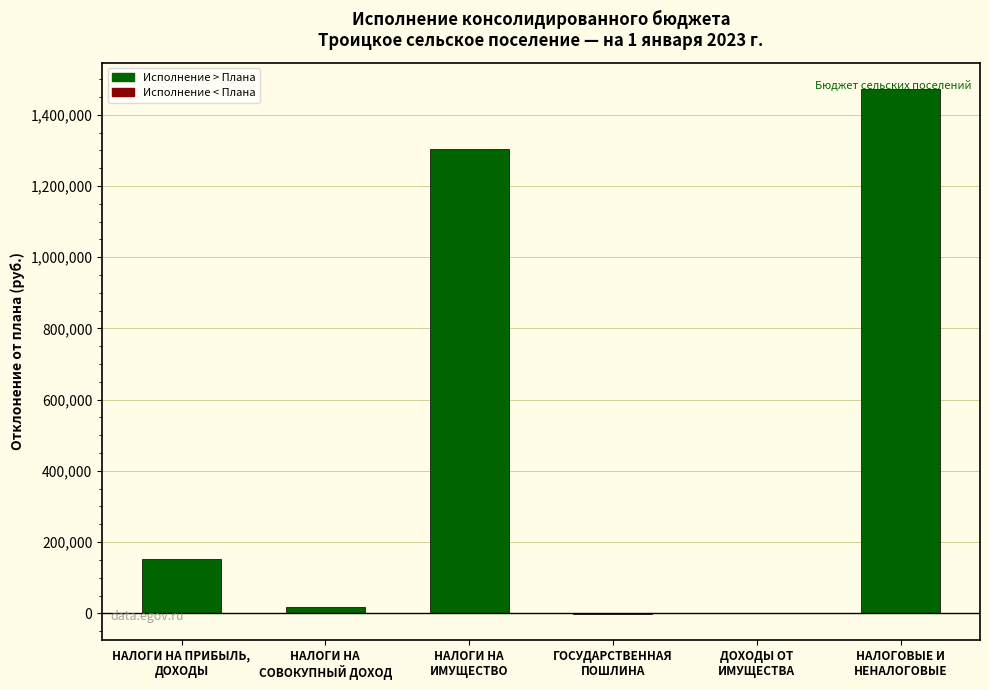

Are the bars grouped side by side (vs. stacked)?

No